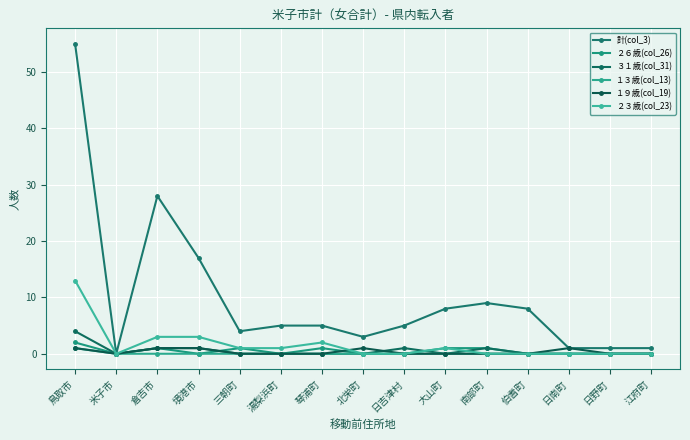

True or false: ２６歳(col_26) and １３歳(col_13) cross at least once.

False